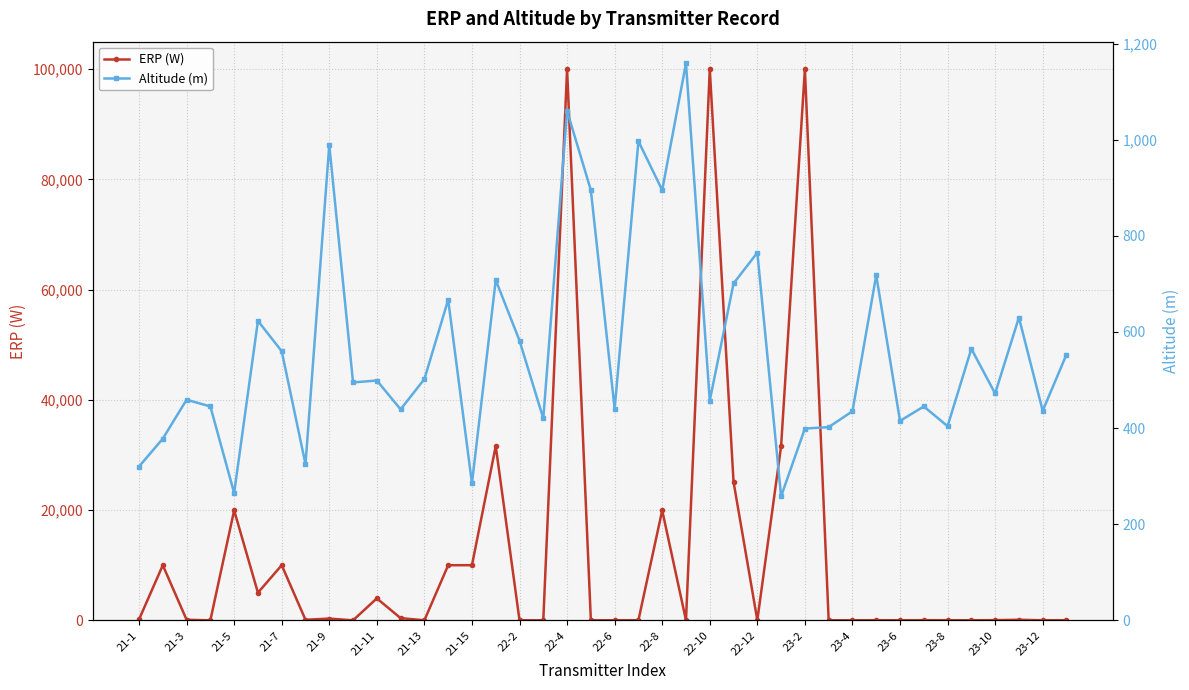

True or false: ERP (W) has more than 0 points higher than both neighbors.

True